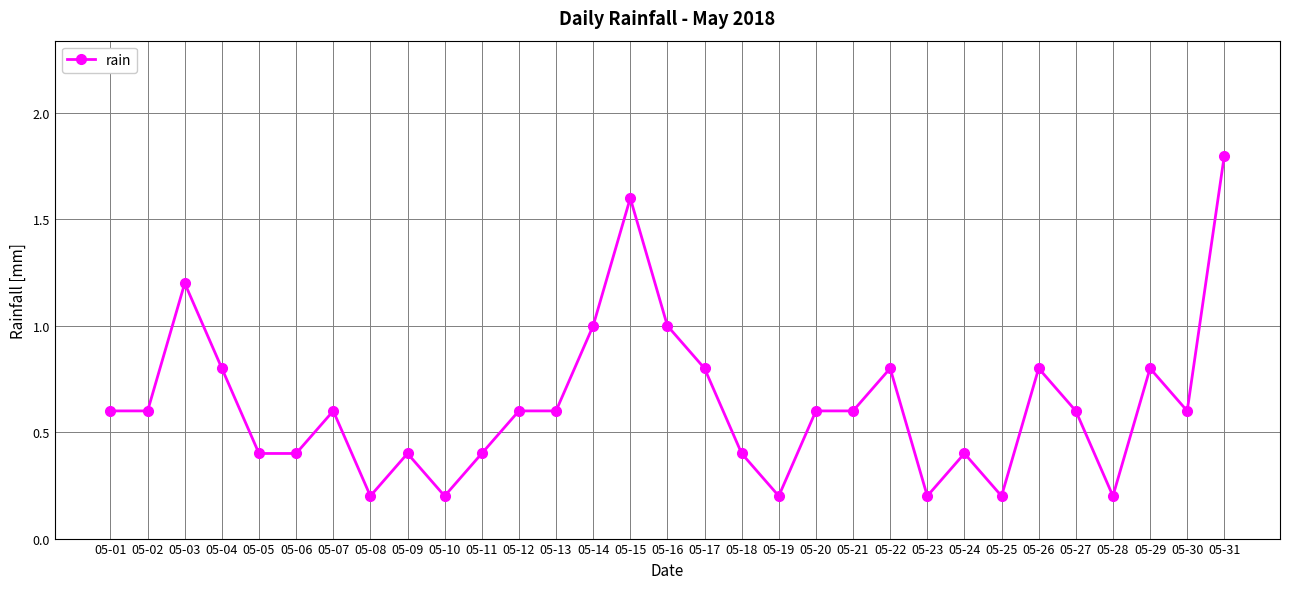

What is the greatest value displayed?

1.8